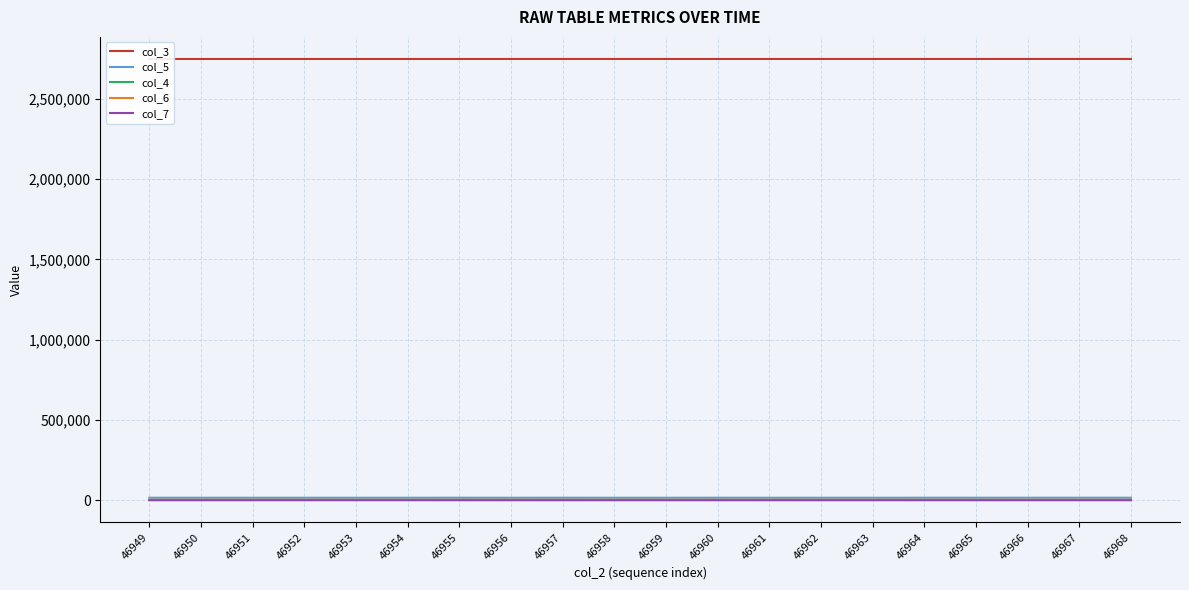

Which series has the largest range (max minus min)?

col_3